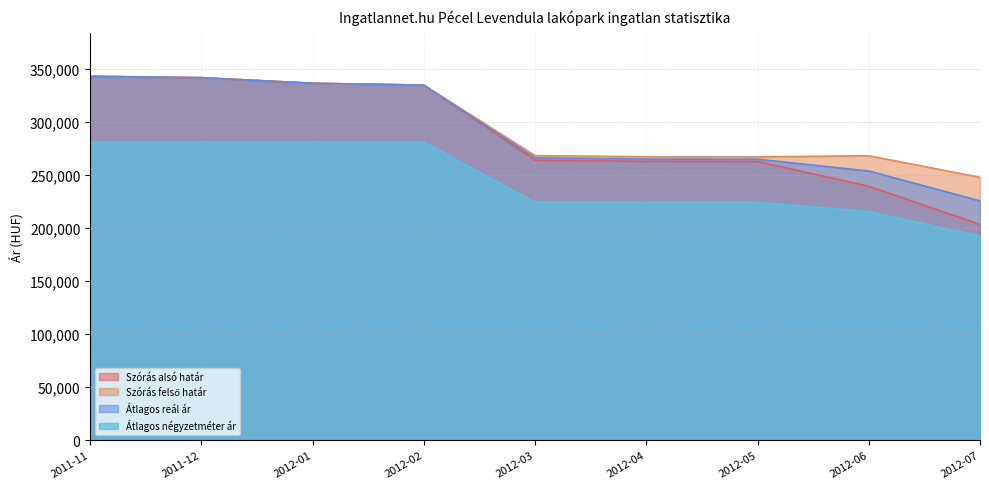

Between 2012-05 and 2012-03, which is larger?

2012-03